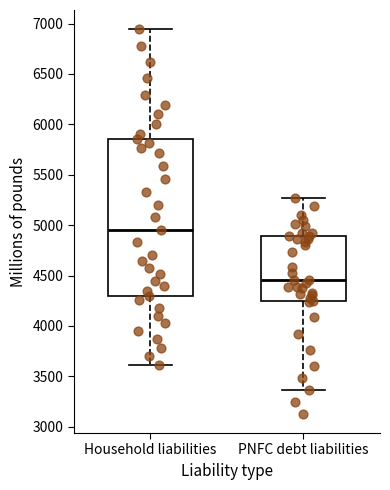

Where does the upper whisker of the box for PNFC debt liabilities end on the y-axis? The values are not printed on the chart, so give them approximately, as read against the axis.

5250